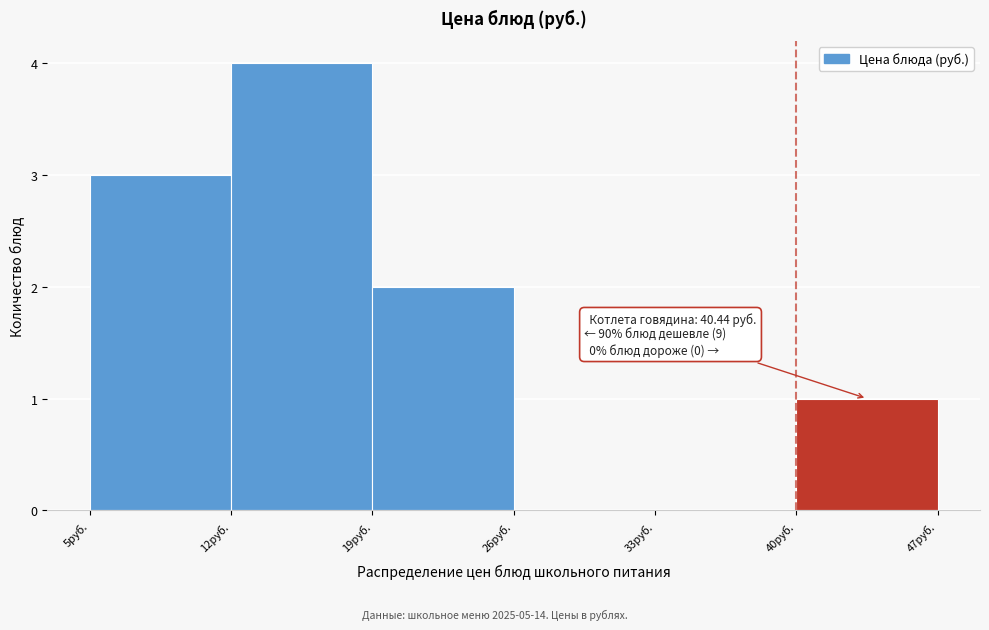

Over which range of the x-axis is the bar tallest?

12 to 19